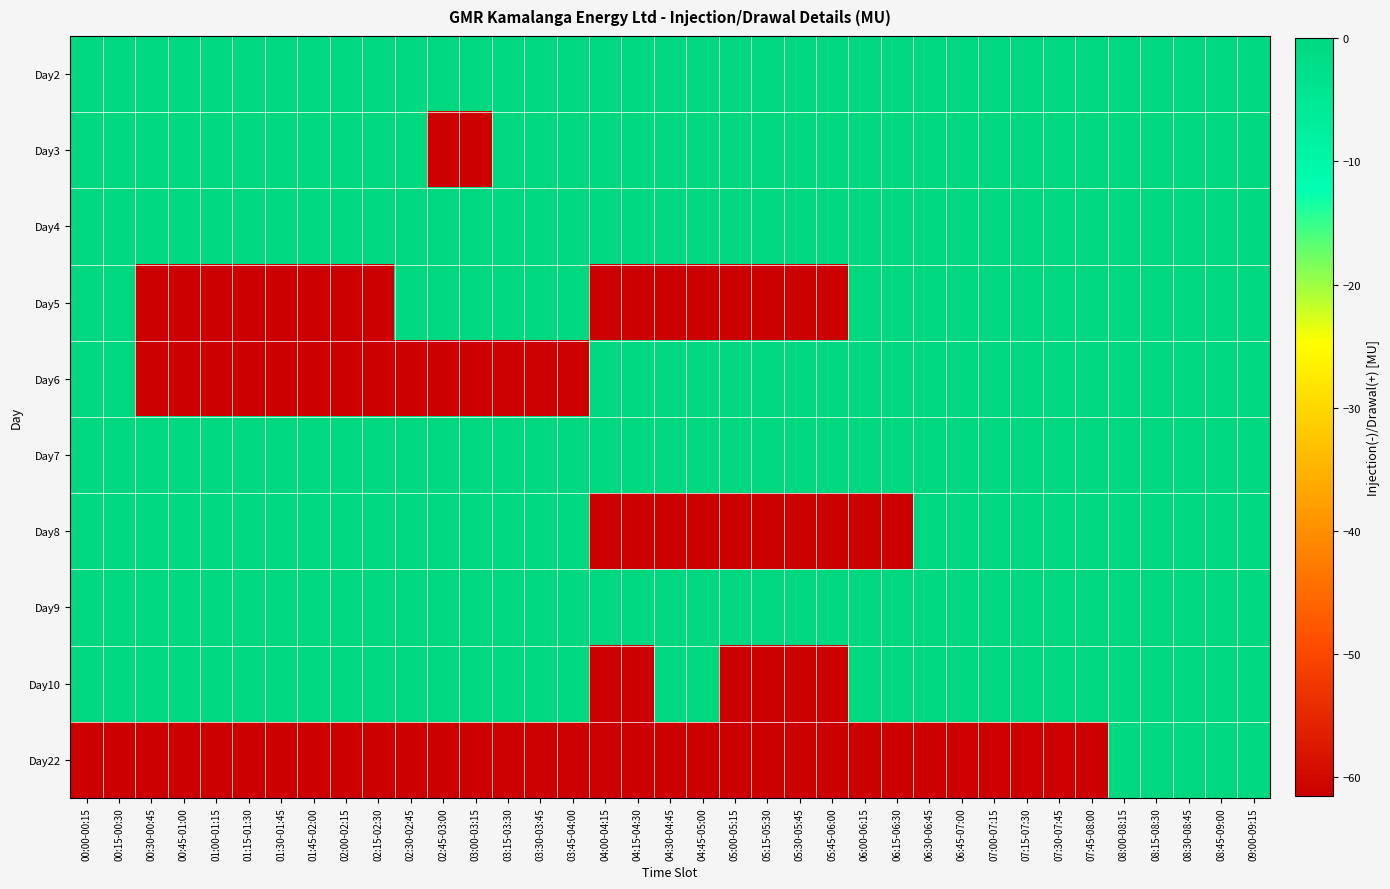

Reading left to right, extract all data points from this chart.

Day2: 00:00-00:15=0.0	00:15-00:30=0.0	00:30-00:45=0.0	00:45-01:00=0.0	01:00-01:15=0.0	01:15-01:30=0.0	01:30-01:45=0.0	01:45-02:00=0.0	02:00-02:15=0.0	02:15-02:30=0.0	02:30-02:45=0.0	02:45-03:00=0.0	03:00-03:15=0.0	03:15-03:30=0.0	03:30-03:45=0.0	03:45-04:00=0.0	04:00-04:15=0.0	04:15-04:30=0.0	04:30-04:45=0.0	04:45-05:00=0.0	05:00-05:15=0.0	05:15-05:30=0.0	05:30-05:45=0.0	05:45-06:00=0.0	06:00-06:15=0.0	06:15-06:30=0.0	06:30-06:45=0.0	06:45-07:00=0.0	07:00-07:15=0.0	07:15-07:30=0.0	07:30-07:45=0.0	07:45-08:00=0.0	08:00-08:15=0.0	08:15-08:30=0.0	08:30-08:45=0.0	08:45-09:00=0.0	09:00-09:15=0.0
Day3: 00:00-00:15=0.0	00:15-00:30=0.0	00:30-00:45=0.0	00:45-01:00=0.0	01:00-01:15=0.0	01:15-01:30=0.0	01:30-01:45=0.0	01:45-02:00=0.0	02:00-02:15=0.0	02:15-02:30=0.0	02:30-02:45=0.0	02:45-03:00=-61.5	03:00-03:15=-61.5	03:15-03:30=0.0	03:30-03:45=0.0	03:45-04:00=0.0	04:00-04:15=0.0	04:15-04:30=0.0	04:30-04:45=0.0	04:45-05:00=0.0	05:00-05:15=0.0	05:15-05:30=0.0	05:30-05:45=0.0	05:45-06:00=0.0	06:00-06:15=0.0	06:15-06:30=0.0	06:30-06:45=0.0	06:45-07:00=0.0	07:00-07:15=0.0	07:15-07:30=0.0	07:30-07:45=0.0	07:45-08:00=0.0	08:00-08:15=0.0	08:15-08:30=0.0	08:30-08:45=0.0	08:45-09:00=0.0	09:00-09:15=0.0
Day4: 00:00-00:15=0.0	00:15-00:30=0.0	00:30-00:45=0.0	00:45-01:00=0.0	01:00-01:15=0.0	01:15-01:30=0.0	01:30-01:45=0.0	01:45-02:00=0.0	02:00-02:15=0.0	02:15-02:30=0.0	02:30-02:45=0.0	02:45-03:00=0.0	03:00-03:15=0.0	03:15-03:30=0.0	03:30-03:45=0.0	03:45-04:00=0.0	04:00-04:15=0.0	04:15-04:30=0.0	04:30-04:45=0.0	04:45-05:00=0.0	05:00-05:15=0.0	05:15-05:30=0.0	05:30-05:45=0.0	05:45-06:00=0.0	06:00-06:15=0.0	06:15-06:30=0.0	06:30-06:45=0.0	06:45-07:00=0.0	07:00-07:15=0.0	07:15-07:30=0.0	07:30-07:45=0.0	07:45-08:00=0.0	08:00-08:15=0.0	08:15-08:30=0.0	08:30-08:45=0.0	08:45-09:00=0.0	09:00-09:15=0.0
Day5: 00:00-00:15=0.0	00:15-00:30=0.0	00:30-00:45=-61.5	00:45-01:00=-61.5	01:00-01:15=-61.5	01:15-01:30=-61.5	01:30-01:45=-61.5	01:45-02:00=-61.5	02:00-02:15=-61.5	02:15-02:30=-61.5	02:30-02:45=0.0	02:45-03:00=0.0	03:00-03:15=0.0	03:15-03:30=0.0	03:30-03:45=0.0	03:45-04:00=0.0	04:00-04:15=-61.5	04:15-04:30=-61.5	04:30-04:45=-61.5	04:45-05:00=-61.5	05:00-05:15=-61.5	05:15-05:30=-61.5	05:30-05:45=-61.5	05:45-06:00=-61.5	06:00-06:15=0.0	06:15-06:30=0.0	06:30-06:45=0.0	06:45-07:00=0.0	07:00-07:15=0.0	07:15-07:30=0.0	07:30-07:45=0.0	07:45-08:00=0.0	08:00-08:15=0.0	08:15-08:30=0.0	08:30-08:45=0.0	08:45-09:00=0.0	09:00-09:15=0.0
Day6: 00:00-00:15=0.0	00:15-00:30=0.0	00:30-00:45=-61.5	00:45-01:00=-61.5	01:00-01:15=-61.5	01:15-01:30=-61.5	01:30-01:45=-61.5	01:45-02:00=-61.5	02:00-02:15=-61.5	02:15-02:30=-61.5	02:30-02:45=-61.5	02:45-03:00=-61.5	03:00-03:15=-61.5	03:15-03:30=-61.5	03:30-03:45=-61.5	03:45-04:00=-61.5	04:00-04:15=0.0	04:15-04:30=0.0	04:30-04:45=0.0	04:45-05:00=0.0	05:00-05:15=0.0	05:15-05:30=0.0	05:30-05:45=0.0	05:45-06:00=0.0	06:00-06:15=0.0	06:15-06:30=0.0	06:30-06:45=0.0	06:45-07:00=0.0	07:00-07:15=0.0	07:15-07:30=0.0	07:30-07:45=0.0	07:45-08:00=0.0	08:00-08:15=0.0	08:15-08:30=0.0	08:30-08:45=0.0	08:45-09:00=0.0	09:00-09:15=0.0
Day7: 00:00-00:15=0.0	00:15-00:30=0.0	00:30-00:45=0.0	00:45-01:00=0.0	01:00-01:15=0.0	01:15-01:30=0.0	01:30-01:45=0.0	01:45-02:00=0.0	02:00-02:15=0.0	02:15-02:30=0.0	02:30-02:45=0.0	02:45-03:00=0.0	03:00-03:15=0.0	03:15-03:30=0.0	03:30-03:45=0.0	03:45-04:00=0.0	04:00-04:15=0.0	04:15-04:30=0.0	04:30-04:45=0.0	04:45-05:00=0.0	05:00-05:15=0.0	05:15-05:30=0.0	05:30-05:45=0.0	05:45-06:00=0.0	06:00-06:15=0.0	06:15-06:30=0.0	06:30-06:45=0.0	06:45-07:00=0.0	07:00-07:15=0.0	07:15-07:30=0.0	07:30-07:45=0.0	07:45-08:00=0.0	08:00-08:15=0.0	08:15-08:30=0.0	08:30-08:45=0.0	08:45-09:00=0.0	09:00-09:15=0.0
Day8: 00:00-00:15=0.0	00:15-00:30=0.0	00:30-00:45=0.0	00:45-01:00=0.0	01:00-01:15=0.0	01:15-01:30=0.0	01:30-01:45=0.0	01:45-02:00=0.0	02:00-02:15=0.0	02:15-02:30=0.0	02:30-02:45=0.0	02:45-03:00=0.0	03:00-03:15=0.0	03:15-03:30=0.0	03:30-03:45=0.0	03:45-04:00=0.0	04:00-04:15=-61.5	04:15-04:30=-61.5	04:30-04:45=-61.5	04:45-05:00=-61.5	05:00-05:15=-61.5	05:15-05:30=-61.5	05:30-05:45=-61.5	05:45-06:00=-61.5	06:00-06:15=-61.5	06:15-06:30=-61.5	06:30-06:45=0.0	06:45-07:00=0.0	07:00-07:15=0.0	07:15-07:30=0.0	07:30-07:45=0.0	07:45-08:00=0.0	08:00-08:15=0.0	08:15-08:30=0.0	08:30-08:45=0.0	08:45-09:00=0.0	09:00-09:15=0.0
Day9: 00:00-00:15=0.0	00:15-00:30=0.0	00:30-00:45=0.0	00:45-01:00=0.0	01:00-01:15=0.0	01:15-01:30=0.0	01:30-01:45=0.0	01:45-02:00=0.0	02:00-02:15=0.0	02:15-02:30=0.0	02:30-02:45=0.0	02:45-03:00=0.0	03:00-03:15=0.0	03:15-03:30=0.0	03:30-03:45=0.0	03:45-04:00=0.0	04:00-04:15=0.0	04:15-04:30=0.0	04:30-04:45=0.0	04:45-05:00=0.0	05:00-05:15=0.0	05:15-05:30=0.0	05:30-05:45=0.0	05:45-06:00=0.0	06:00-06:15=0.0	06:15-06:30=0.0	06:30-06:45=0.0	06:45-07:00=0.0	07:00-07:15=0.0	07:15-07:30=0.0	07:30-07:45=0.0	07:45-08:00=0.0	08:00-08:15=0.0	08:15-08:30=0.0	08:30-08:45=0.0	08:45-09:00=0.0	09:00-09:15=0.0
Day10: 00:00-00:15=0.0	00:15-00:30=0.0	00:30-00:45=0.0	00:45-01:00=0.0	01:00-01:15=0.0	01:15-01:30=0.0	01:30-01:45=0.0	01:45-02:00=0.0	02:00-02:15=0.0	02:15-02:30=0.0	02:30-02:45=0.0	02:45-03:00=0.0	03:00-03:15=0.0	03:15-03:30=0.0	03:30-03:45=0.0	03:45-04:00=0.0	04:00-04:15=-61.5	04:15-04:30=-61.5	04:30-04:45=0.0	04:45-05:00=0.0	05:00-05:15=-61.5	05:15-05:30=-61.5	05:30-05:45=-61.5	05:45-06:00=-61.5	06:00-06:15=0.0	06:15-06:30=0.0	06:30-06:45=0.0	06:45-07:00=0.0	07:00-07:15=0.0	07:15-07:30=0.0	07:30-07:45=0.0	07:45-08:00=0.0	08:00-08:15=0.0	08:15-08:30=0.0	08:30-08:45=0.0	08:45-09:00=0.0	09:00-09:15=0.0
Day22: 00:00-00:15=-61.5	00:15-00:30=-61.5	00:30-00:45=-61.5	00:45-01:00=-61.5	01:00-01:15=-61.5	01:15-01:30=-61.5	01:30-01:45=-61.5	01:45-02:00=-61.5	02:00-02:15=-61.5	02:15-02:30=-61.5	02:30-02:45=-61.5	02:45-03:00=-61.5	03:00-03:15=-61.5	03:15-03:30=-61.5	03:30-03:45=-61.5	03:45-04:00=-61.5	04:00-04:15=-61.5	04:15-04:30=-61.5	04:30-04:45=-61.5	04:45-05:00=-61.5	05:00-05:15=-61.5	05:15-05:30=-61.5	05:30-05:45=-61.5	05:45-06:00=-61.5	06:00-06:15=-61.5	06:15-06:30=-61.5	06:30-06:45=-61.5	06:45-07:00=-61.5	07:00-07:15=-61.5	07:15-07:30=-61.5	07:30-07:45=-61.5	07:45-08:00=-61.5	08:00-08:15=0.0	08:15-08:30=0.0	08:30-08:45=0.0	08:45-09:00=0.0	09:00-09:15=0.0